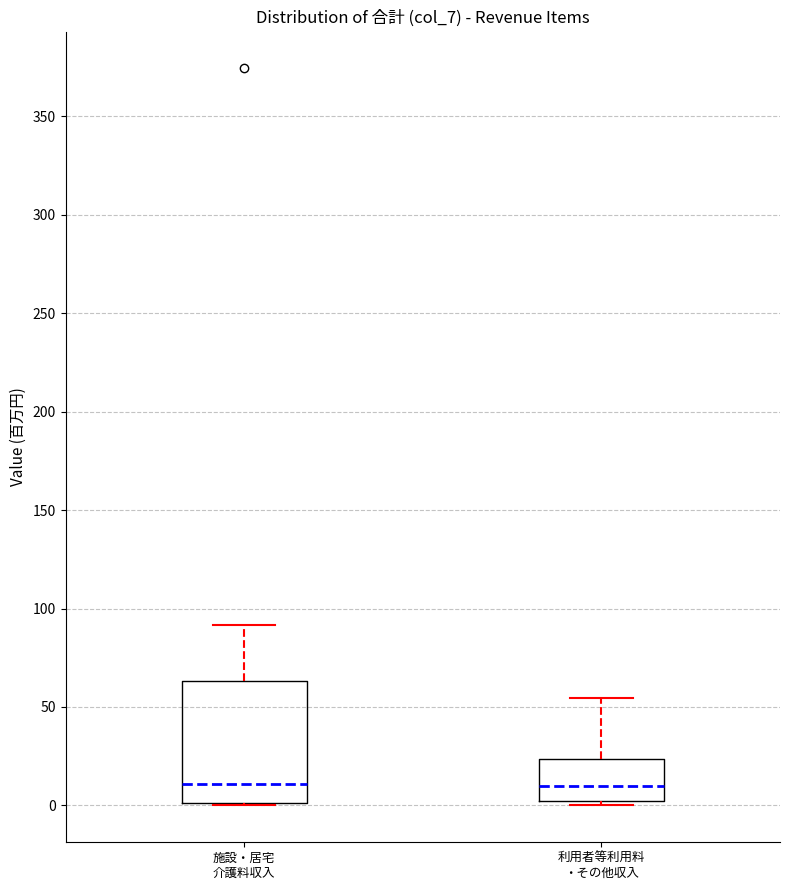

Comparing the boxes themselves (not the whiskers), which one is the tallest?

施設・居宅 介護料収入